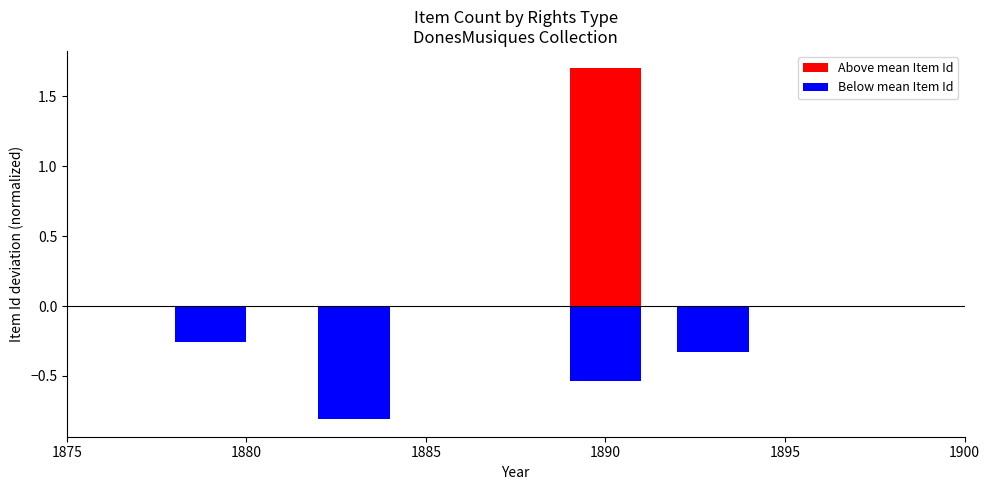

What is the approximate value at 1880?

-0.3